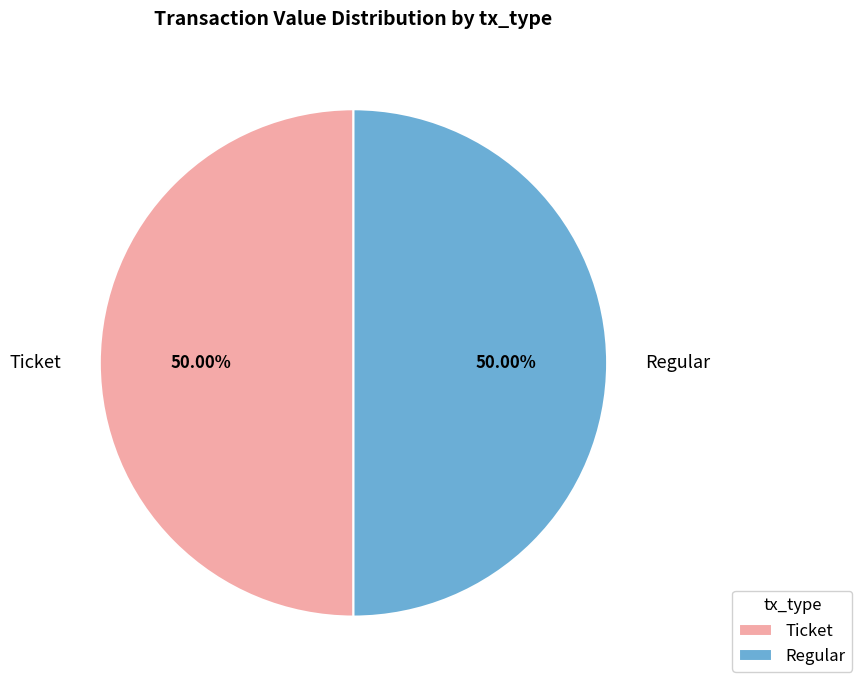

What is the ratio of the value at Regular to the value at Ticket?

1.0